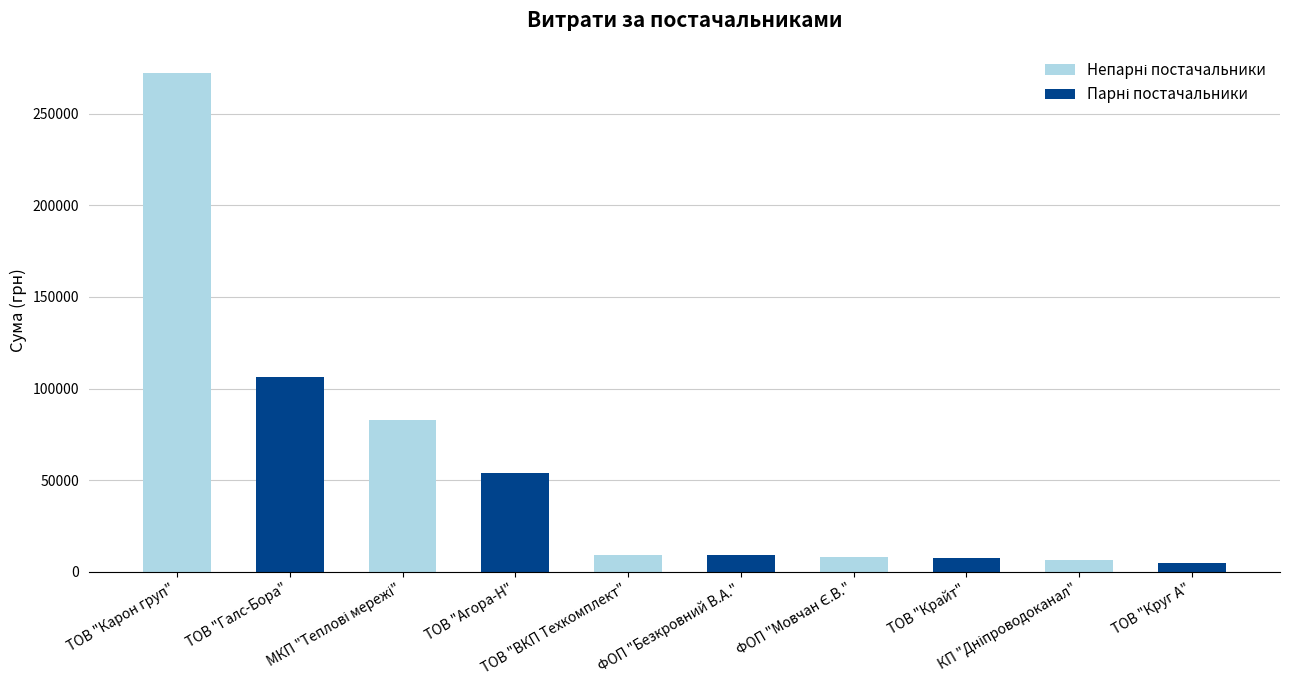

What is the greatest value displayed?

272422.2